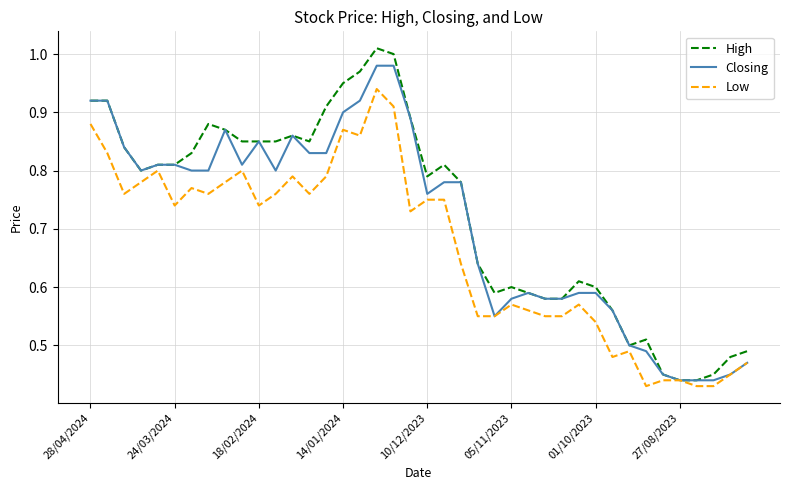

Which series has the widest spread of values?

High